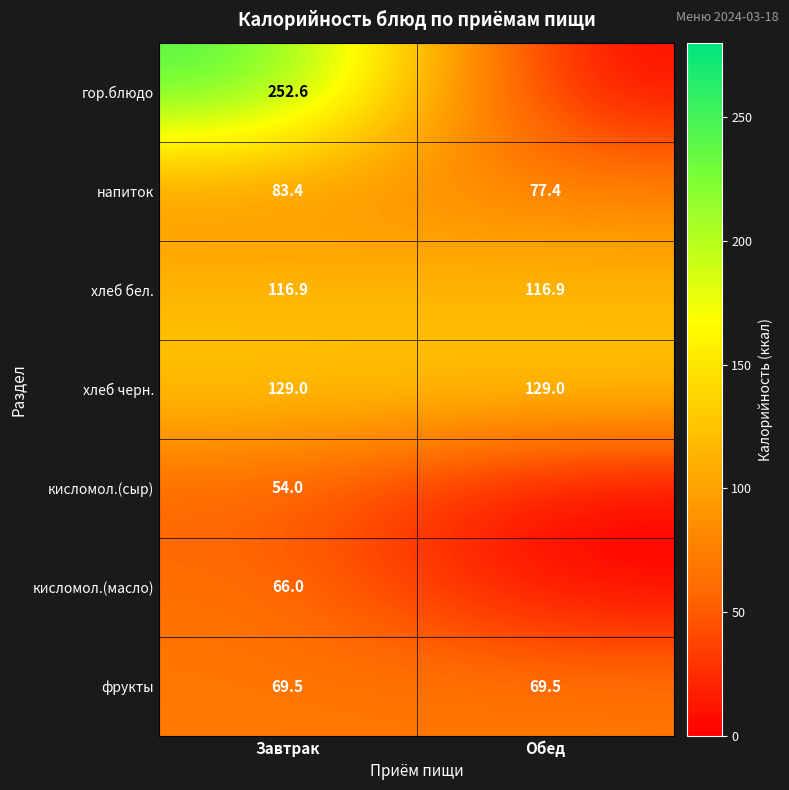

At how many categories does at least one series exceed 124?

2